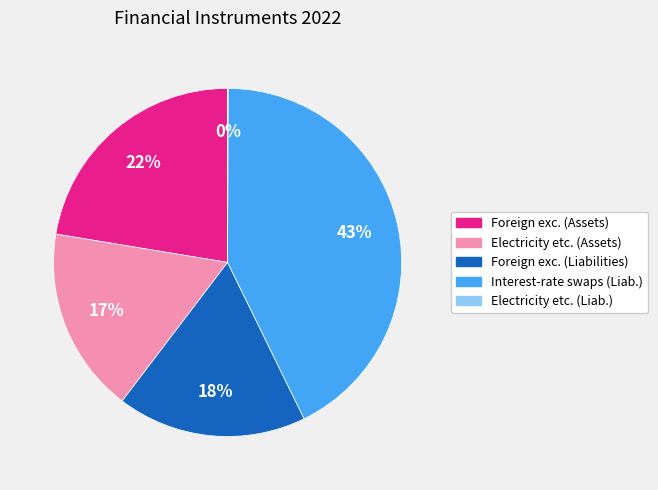

Does any single category account for the majority?

No